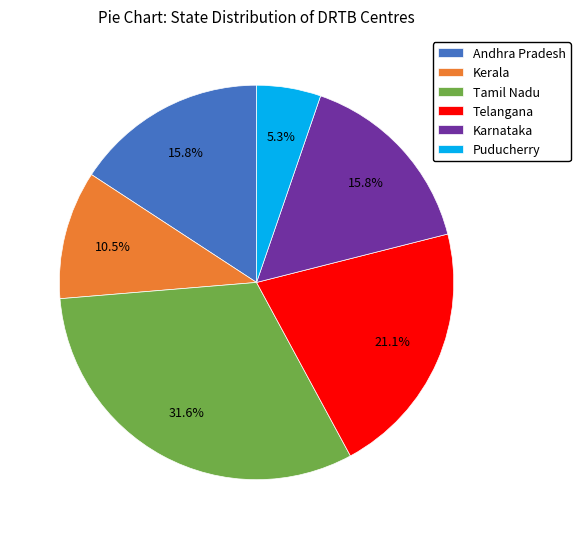

To the nearest percent, what is the difference between the largest and smallest slice percentages?

26%